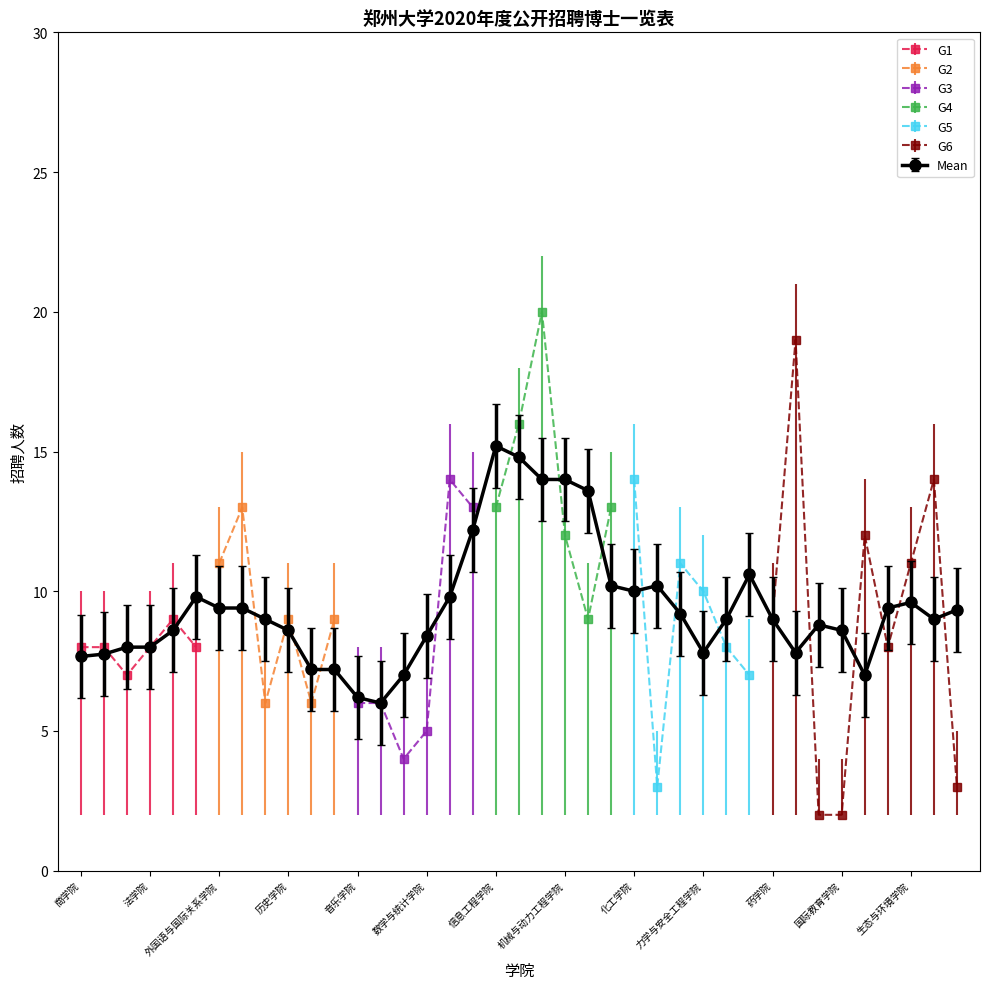

Approximately how many times larger is the value at 软件学院 compared to 生态与环境学院?

1.7